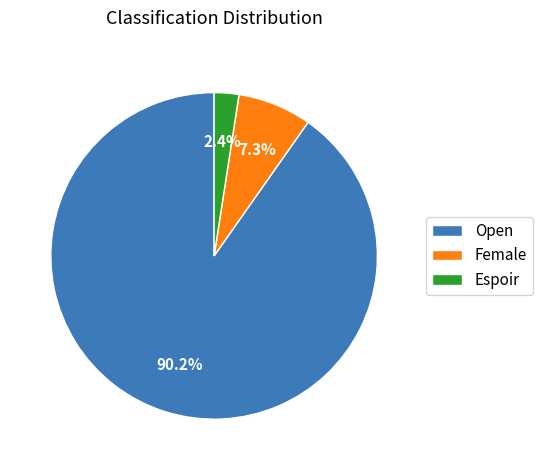

Between Espoir and Open, which is larger?

Open